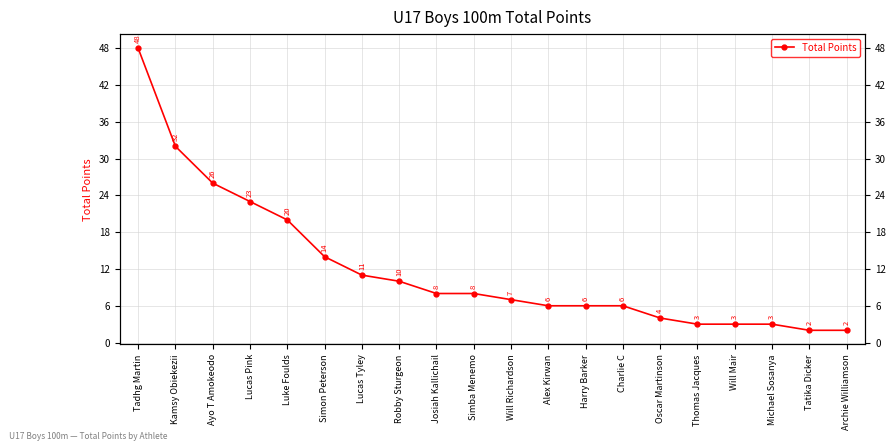

Reading right to left, extract all data points from this chart.

Archie Williamson=2	Tatika Dicker=2	Michael Sosanya=3	Will Mair=3	Thomas Jacques=3	Oscar Martinson=4	Charlie C=6	Harry Barker=6	Alex Kirwan=6	Will Richardson=7	Simba Menemo=8	Josiah Kallichail=8	Robby Sturgeon=10	Lucas Tyley=11	Simon Peterson=14	Luke Foulds=20	Lucas Pink=23	Ayo T Amokeodo=26	Kamsy Obiekezii=32	Tadhg Martin=48